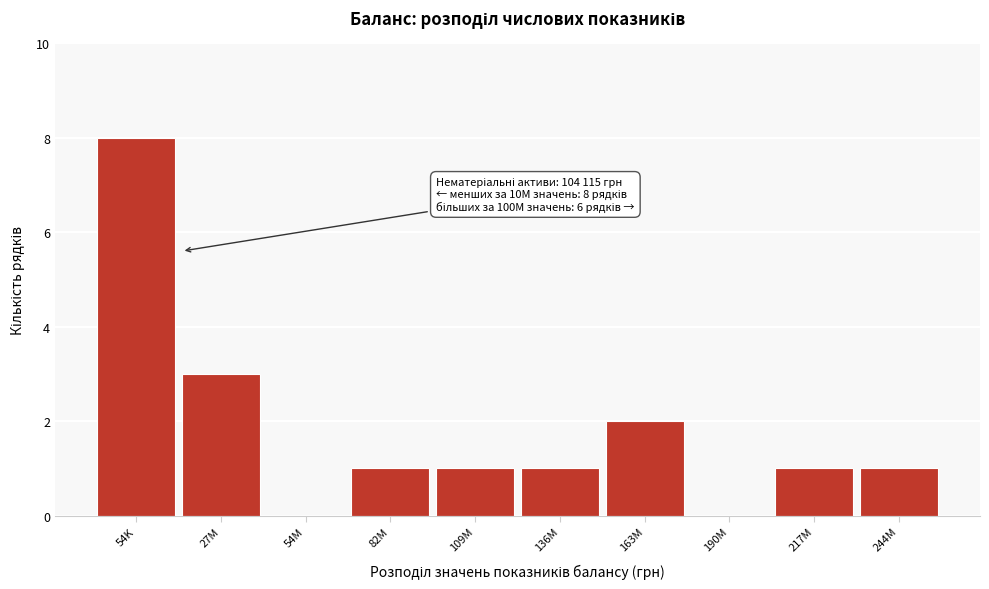

Reading right to left, list all the values displayed in this chart.

244M=1	217M=1	190M=0	163M=2	136M=1	109M=1	82M=1	54M=0	27M=3	54K=8